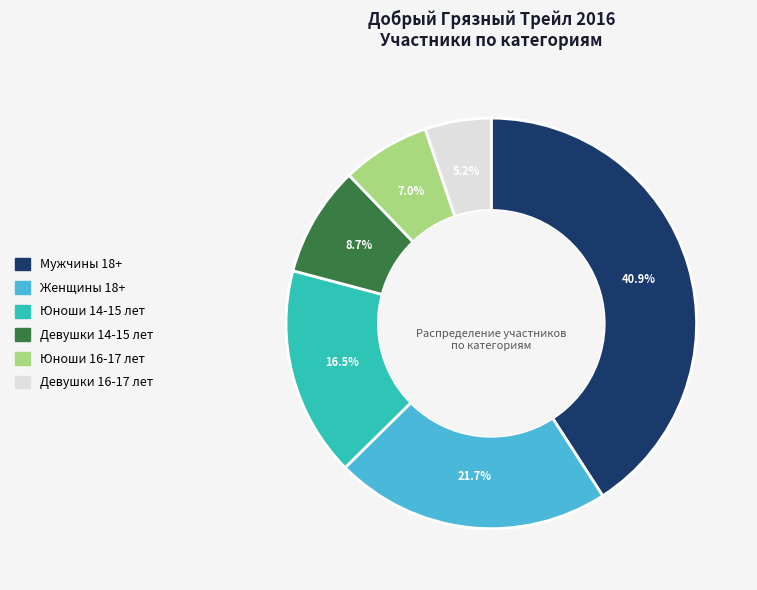

Which category has the smallest portion of the pie?

Девушки 16-17 лет